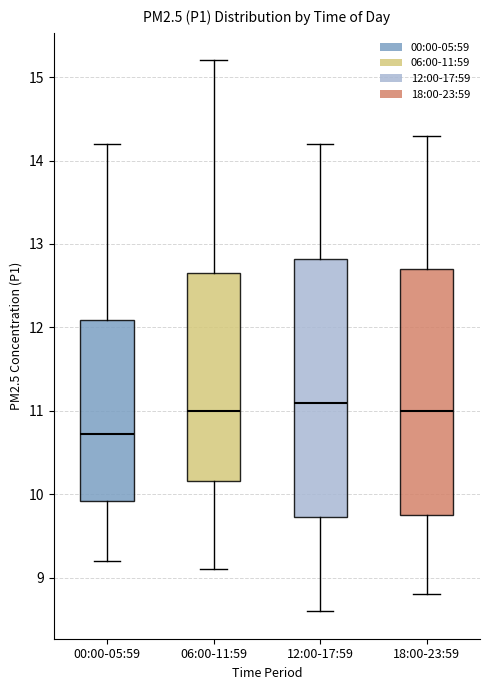

Reading left to right, read every box against the y-axis: the position of its median line, the range the box covers, and the ends of its whiskers. The values are not printed on the chart, so give them approximately, as read against the axis.

00:00-05:59: median 10.7, box 9.9 to 12.1, whiskers 9.2 to 14.2
06:00-11:59: median 11.0, box 10.2 to 12.7, whiskers 9.1 to 15.2
12:00-17:59: median 11.1, box 9.7 to 12.8, whiskers 8.6 to 14.2
18:00-23:59: median 11.0, box 9.8 to 12.7, whiskers 8.8 to 14.3